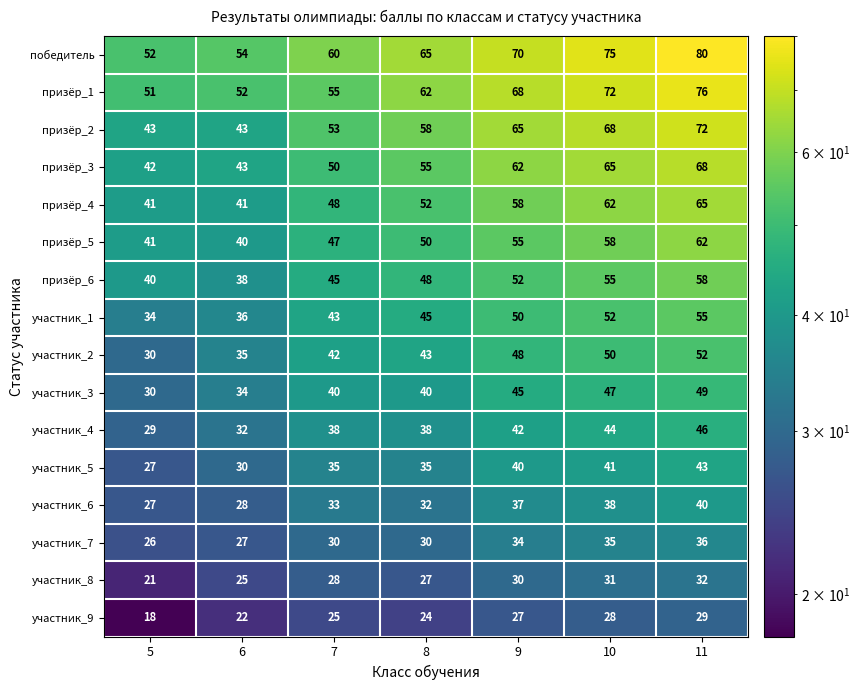

What is the total value across all series at 8?

704